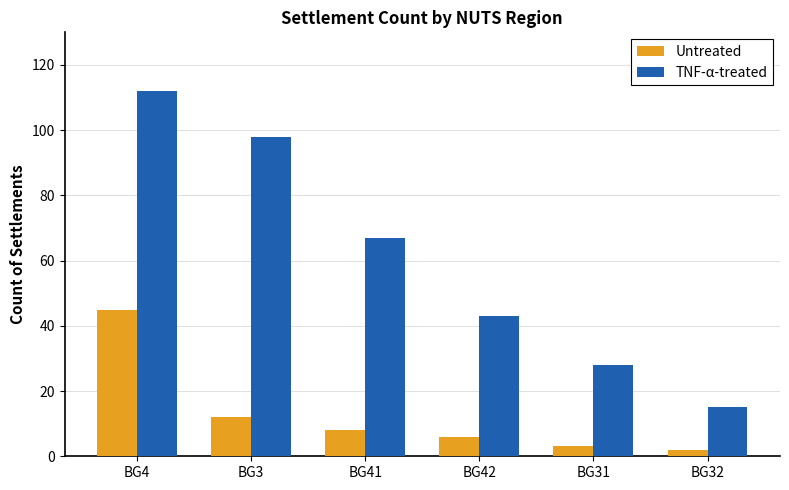

Does the chart contain stacked bars?

No